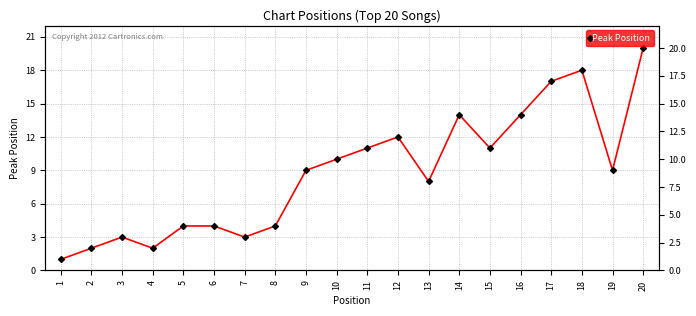

How many interior local peaks (higher than both neighbors) does the data have?

4